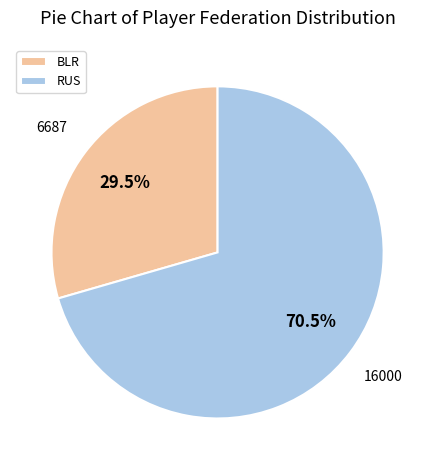

Rank the categories by value from lowest to highest.

BLR, RUS